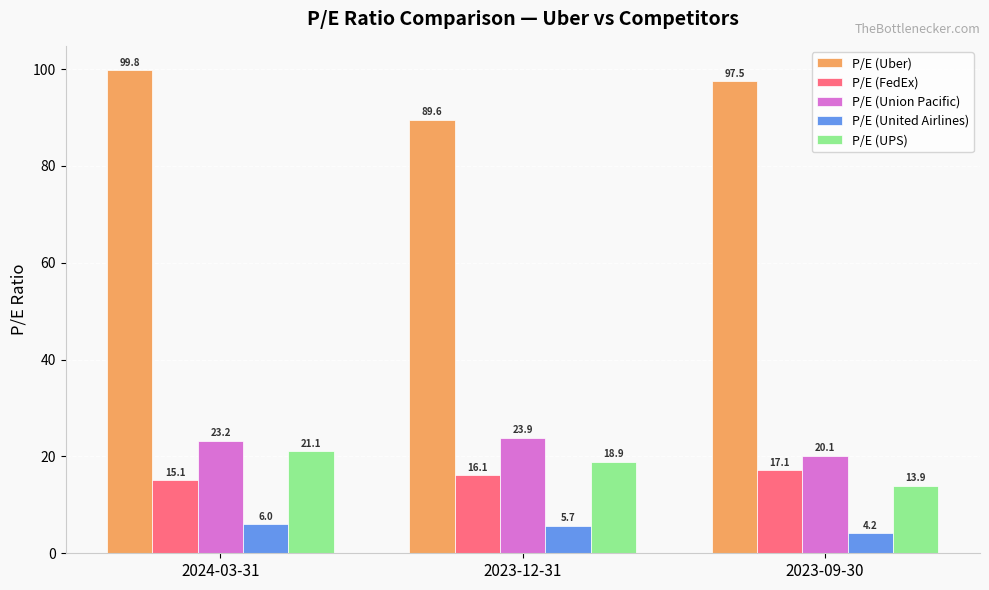

What is the label of the 1st bar from the left?

2024-03-31